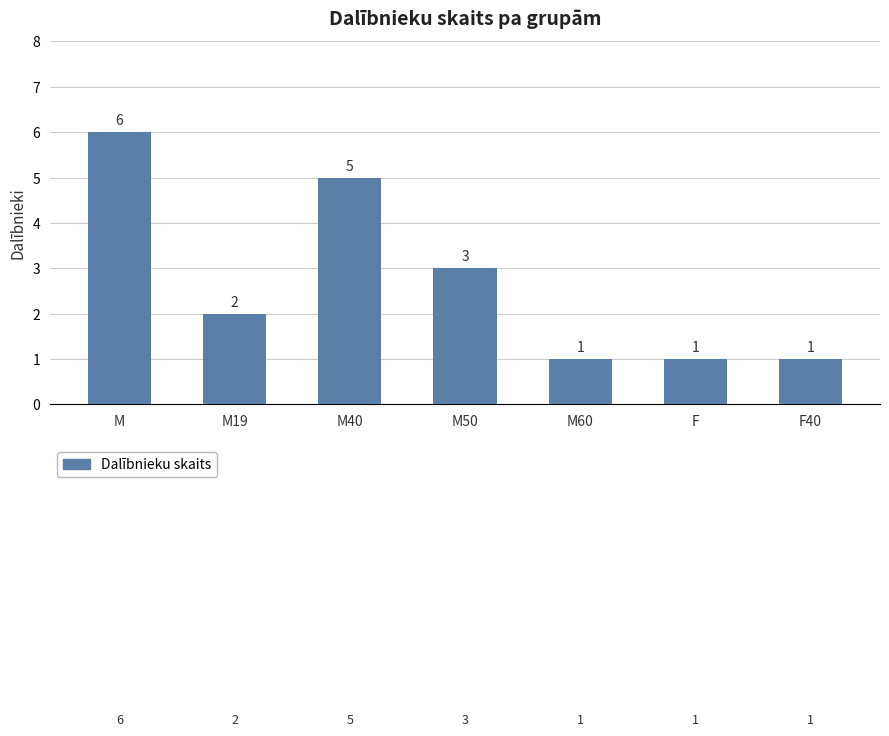

How many values are between 1 and 5?

6